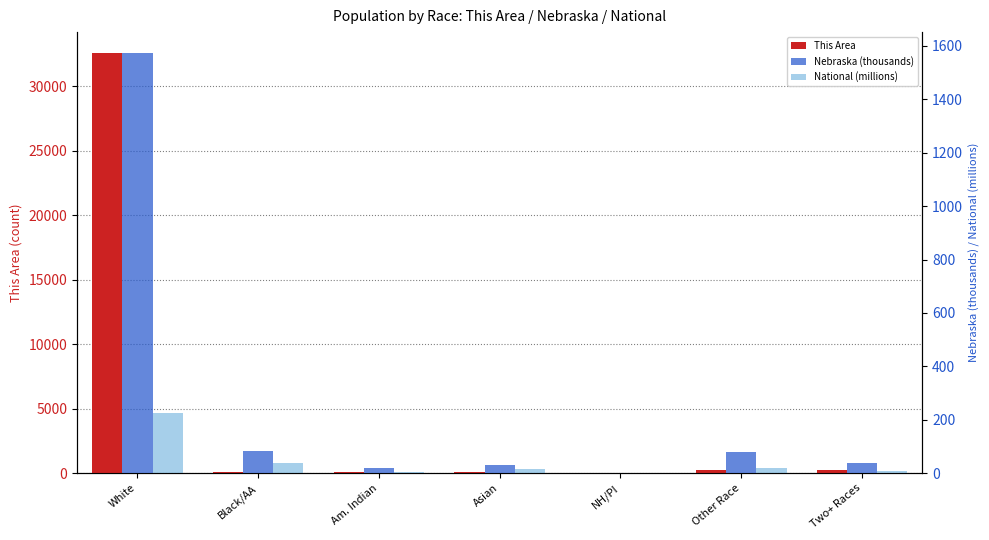

How many series are shown in this chart?

3